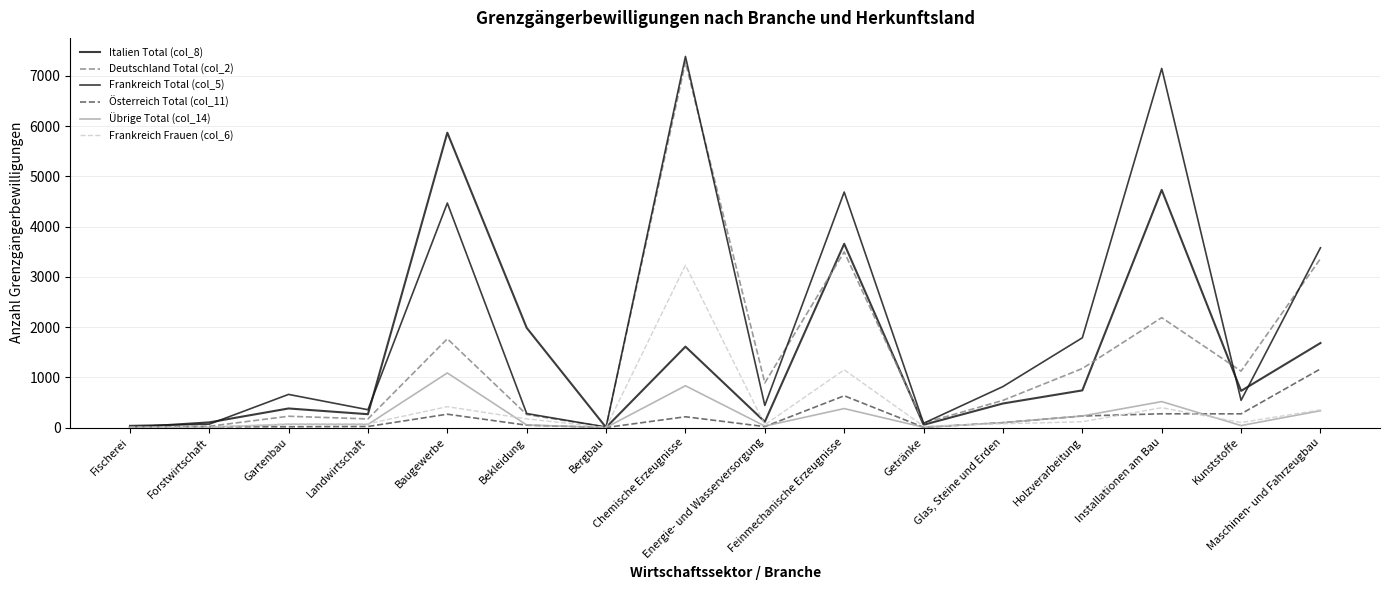

Does the chart display data point markers on the line(s)?

No